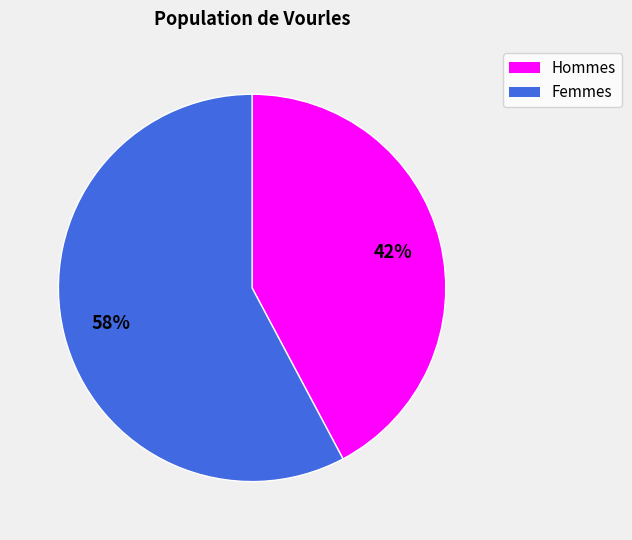

How many slices are in this pie chart?

2